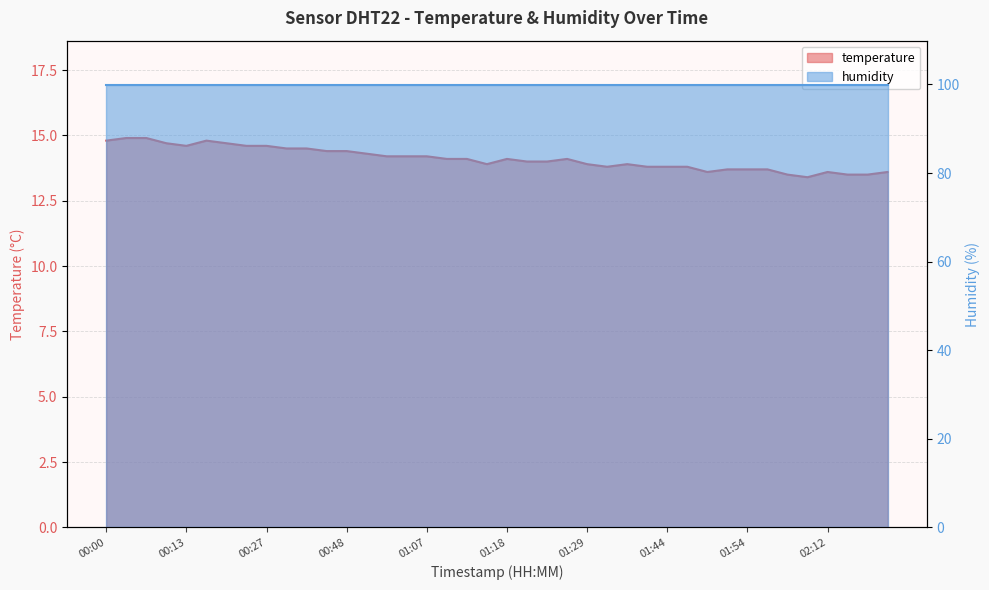

Reading left to right, list all the values displayed in this chart.

00:00=14.8	00:05=14.9	00:08=14.9	00:11=14.7	00:13=14.6	00:16=14.8	00:19=14.7	00:24=14.6	00:27=14.6	00:32=14.5	00:37=14.5	00:43=14.4	00:48=14.4	00:52=14.3	01:02=14.2	01:04=14.2	01:07=14.2	01:09=14.1	01:12=14.1	01:15=13.9	01:18=14.1	01:20=14.0	01:23=14.0	01:26=14.1	01:29=13.9	01:34=13.8	01:39=13.9	01:41=13.8	01:44=13.8	01:46=13.8	01:49=13.6	01:51=13.7	01:54=13.7	01:56=13.7	02:07=13.5	02:09=13.4	02:12=13.6	02:15=13.5	02:17=13.5	02:20=13.6